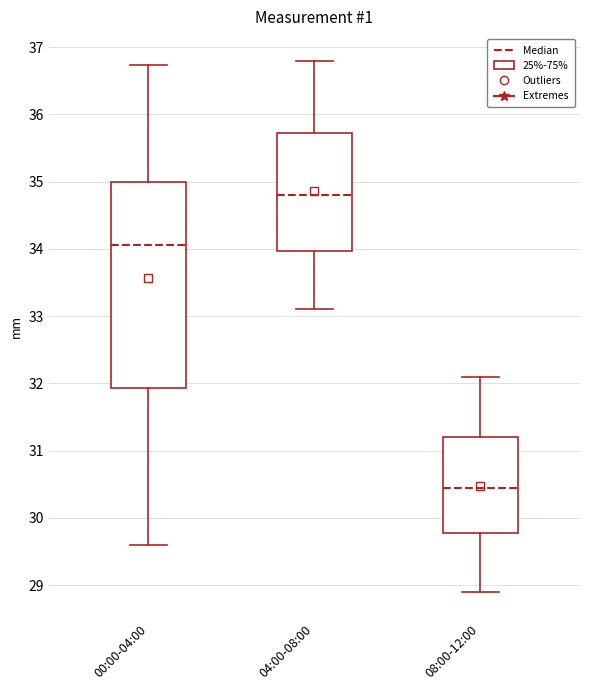

Reading left to right, read every box against the y-axis: the position of its median line, the range the box covers, and the ends of its whiskers. The values are not printed on the chart, so give them approximately, as read against the axis.

00:00-04:00: median 34.1, box 31.9 to 35.0, whiskers 29.6 to 36.7
04:00-08:00: median 34.8, box 34.0 to 35.7, whiskers 33.1 to 36.8
08:00-12:00: median 30.5, box 29.8 to 31.2, whiskers 28.9 to 32.1